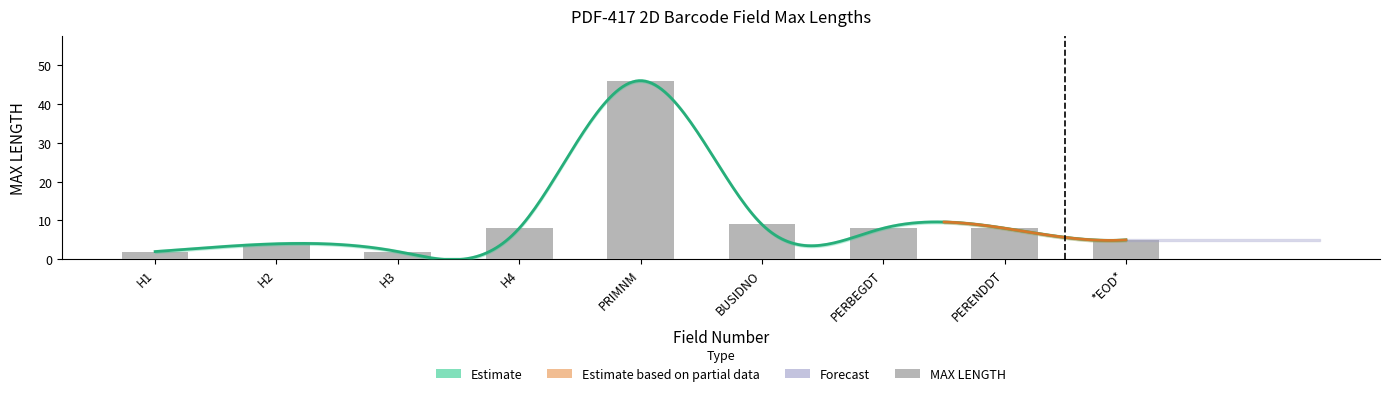

How many bars are there in total?

9